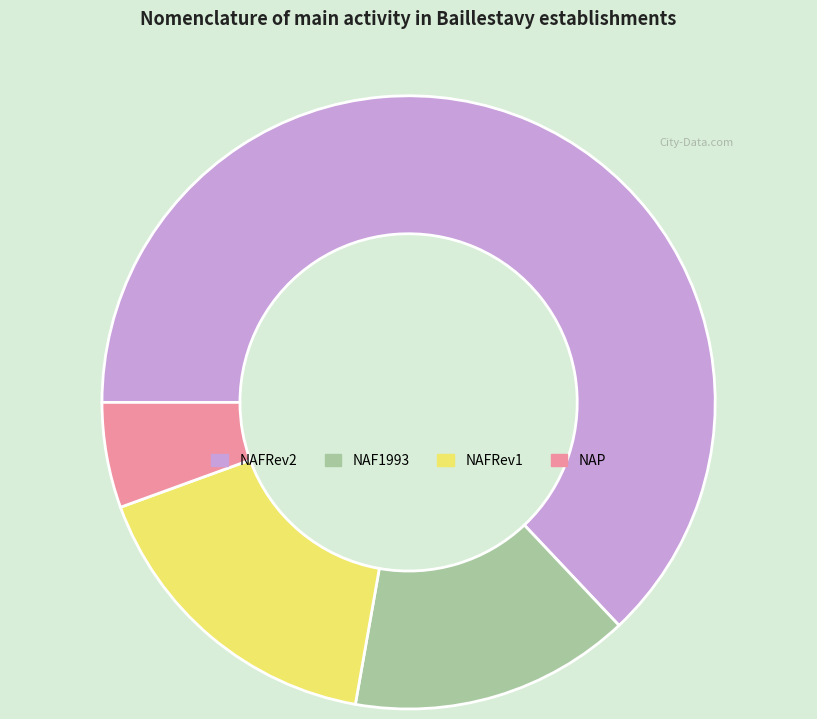

Which category has the biggest portion of the pie?

NAFRev2